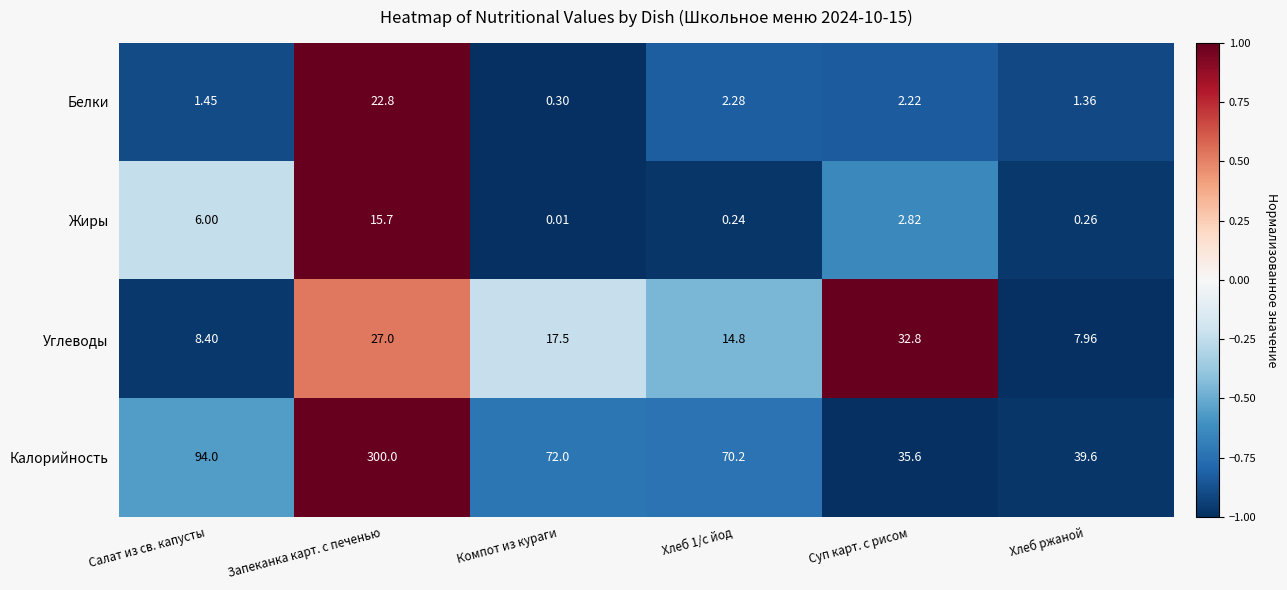

At which category is the sum across all series the highest?

Запеканка карт. с печенью